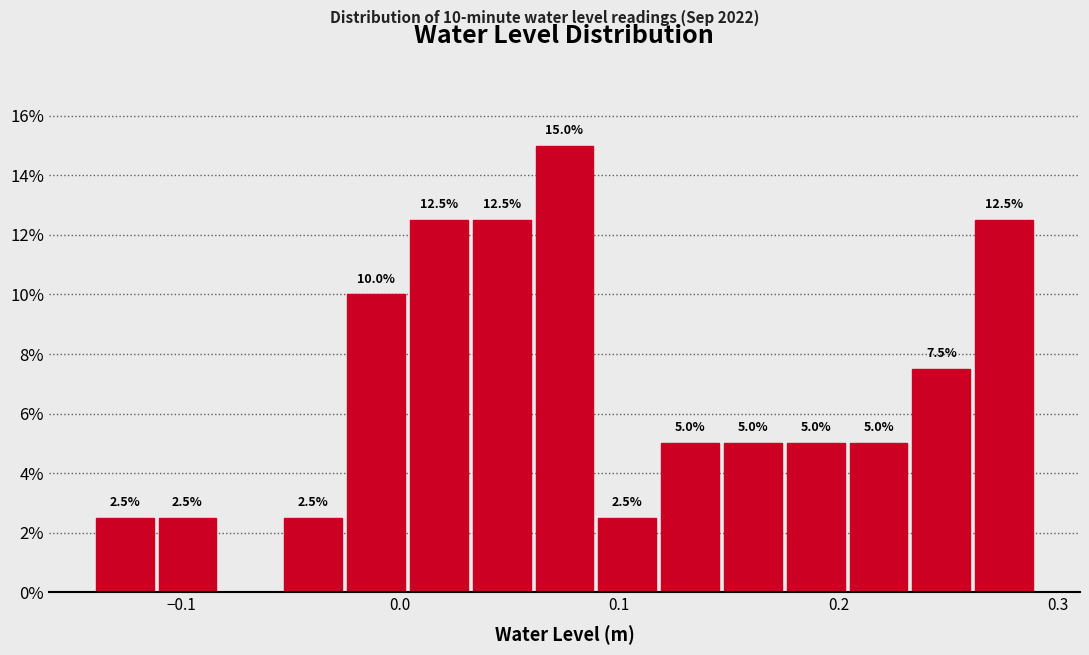

Around what value on the x-axis is the tallest bar? Give the approximate position of its centre, as read against the axis.

0.08